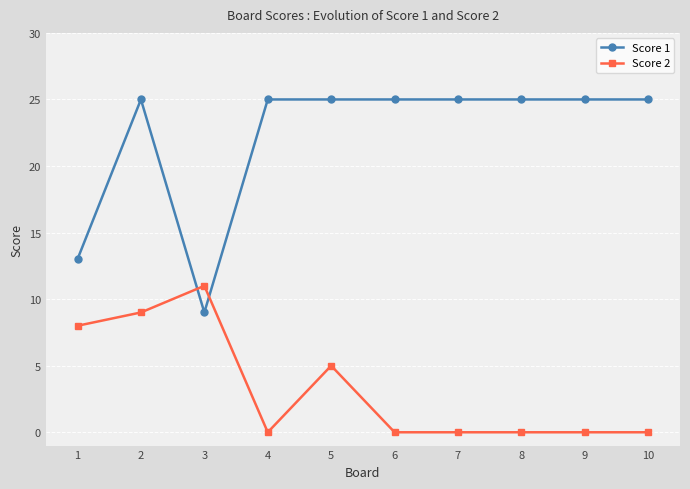

How many series are shown in this chart?

2